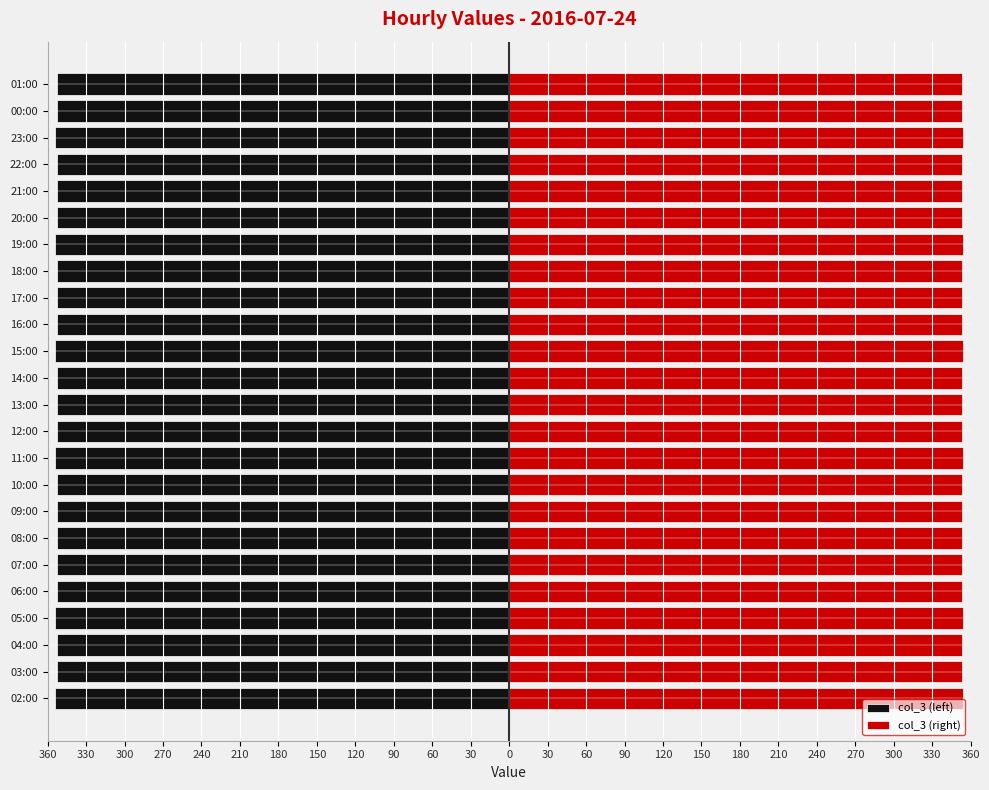

What is the difference between the maximum and minimum values in the col_3 (right) series?

1